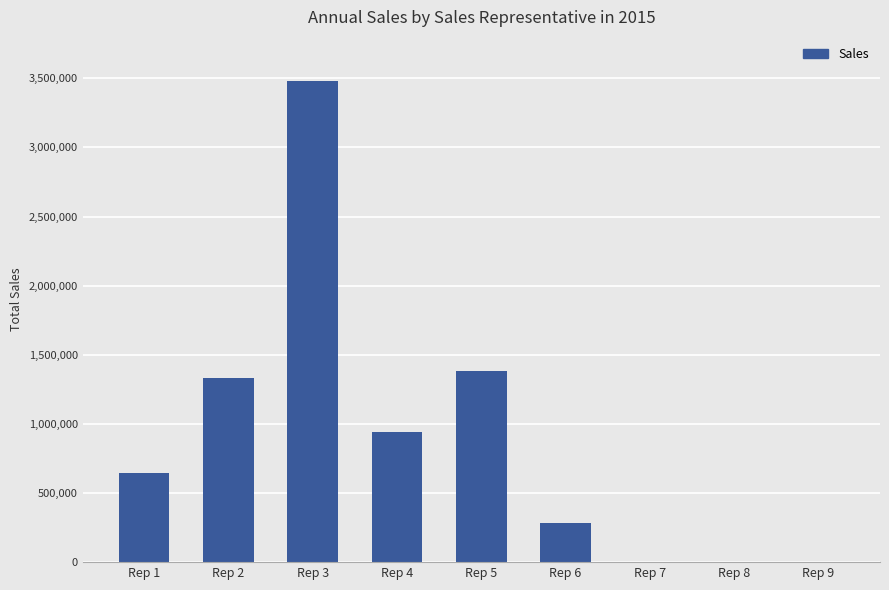

What is the sum of the values at Rep 5 and Rep 9?

1381110